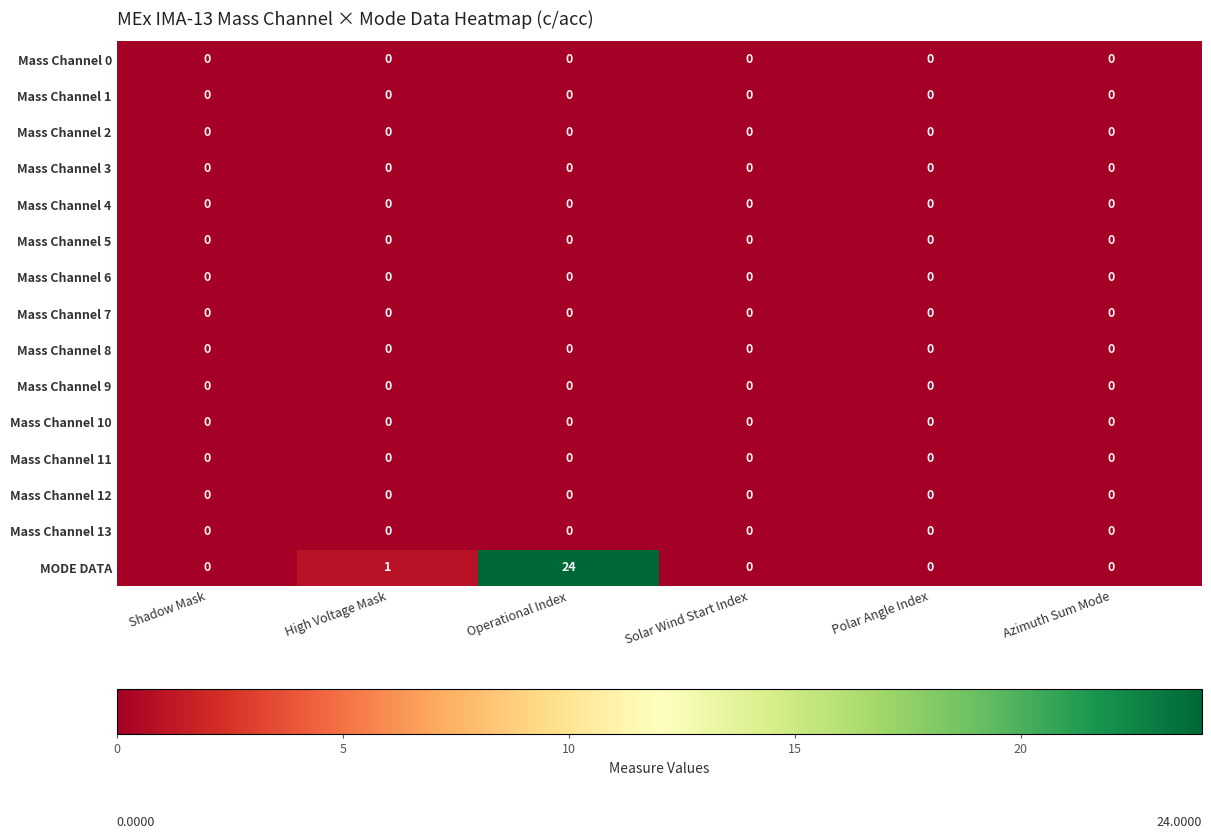

Which series changed the most between Shadow Mask and Operational Index?

MODE DATA